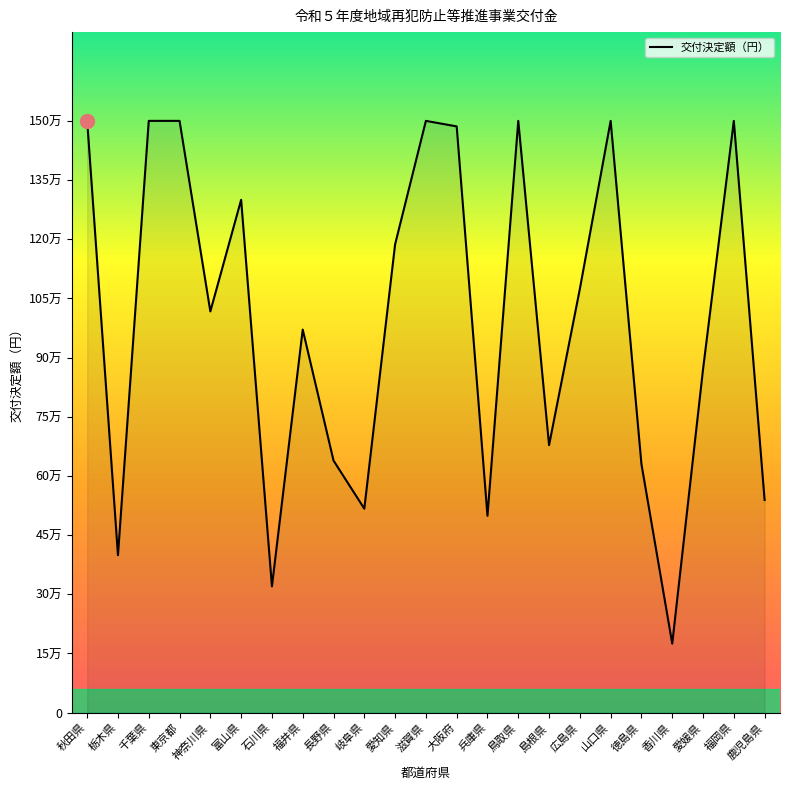

List the labels in order of value, smallest first.

香川県, 石川県, 栃木県, 兵庫県, 岐阜県, 鹿児島県, 徳島県, 長野県, 島根県, 愛媛県, 福井県, 神奈川県, 広島県, 愛知県, 富山県, 大阪府, 秋田県, 千葉県, 東京都, 滋賀県, 鳥取県, 山口県, 福岡県